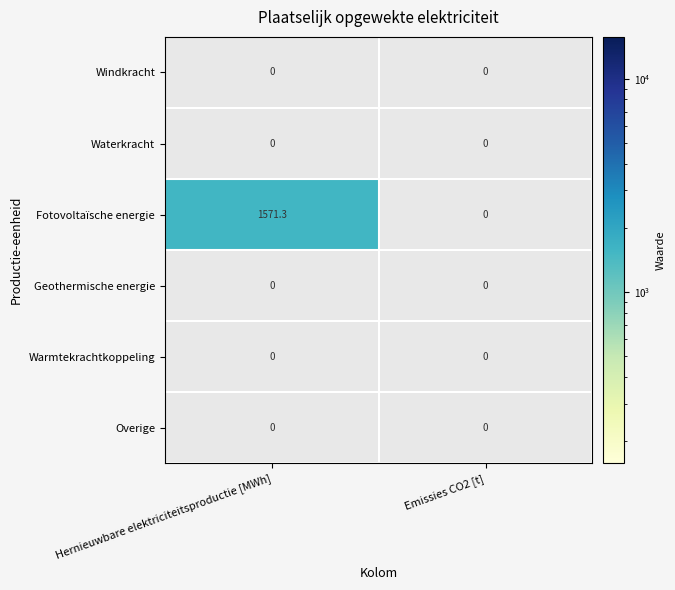

The Fotovoltaïsche energie series shows 1571.3 at Hernieuwbare elektriciteitsproductie [MWh]. True or false?

True